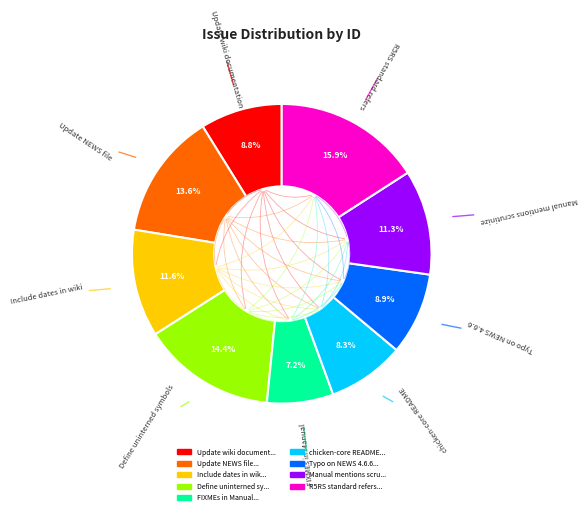

Is there any slice that represents more than half of the pie?

No